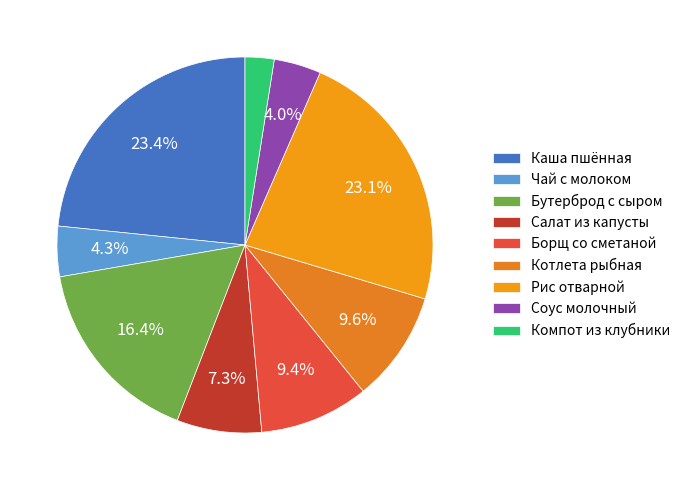

Count the number of slices in the pie.

9